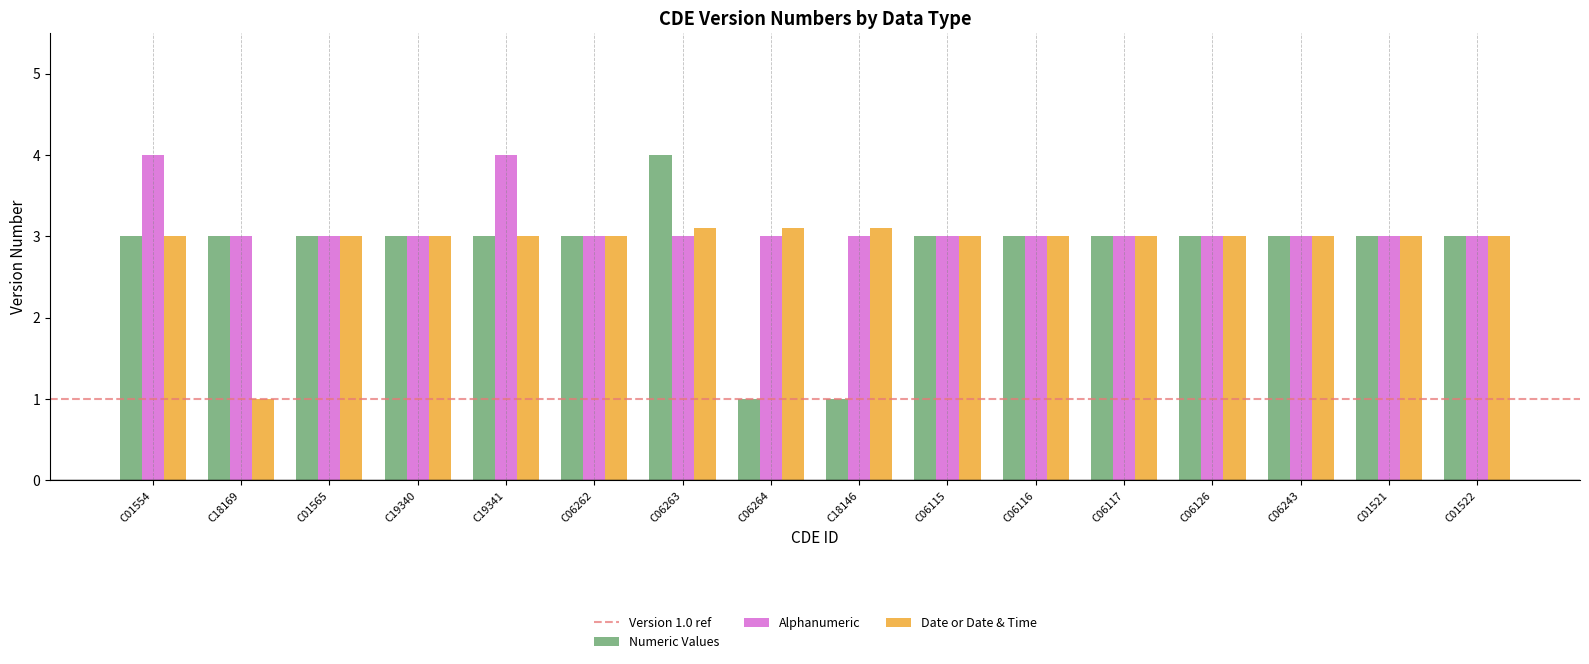

What is the spread (max minus min) of values at C18146?

2.1